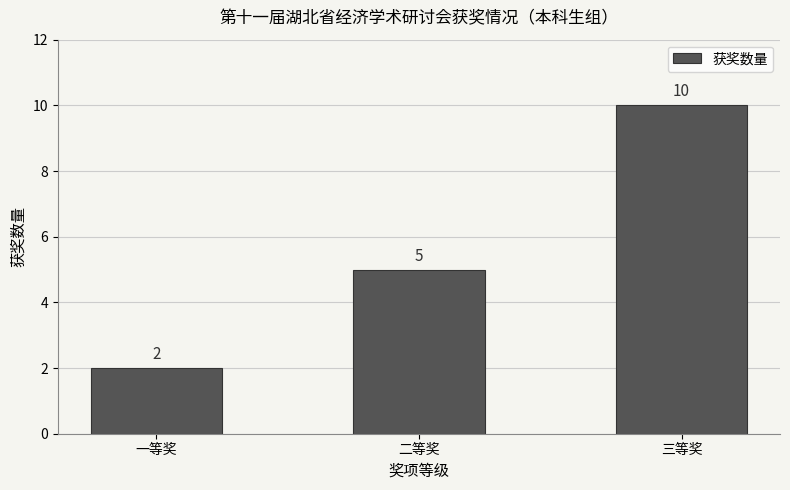

Reading left to right, extract all data points from this chart.

一等奖=2	二等奖=5	三等奖=10